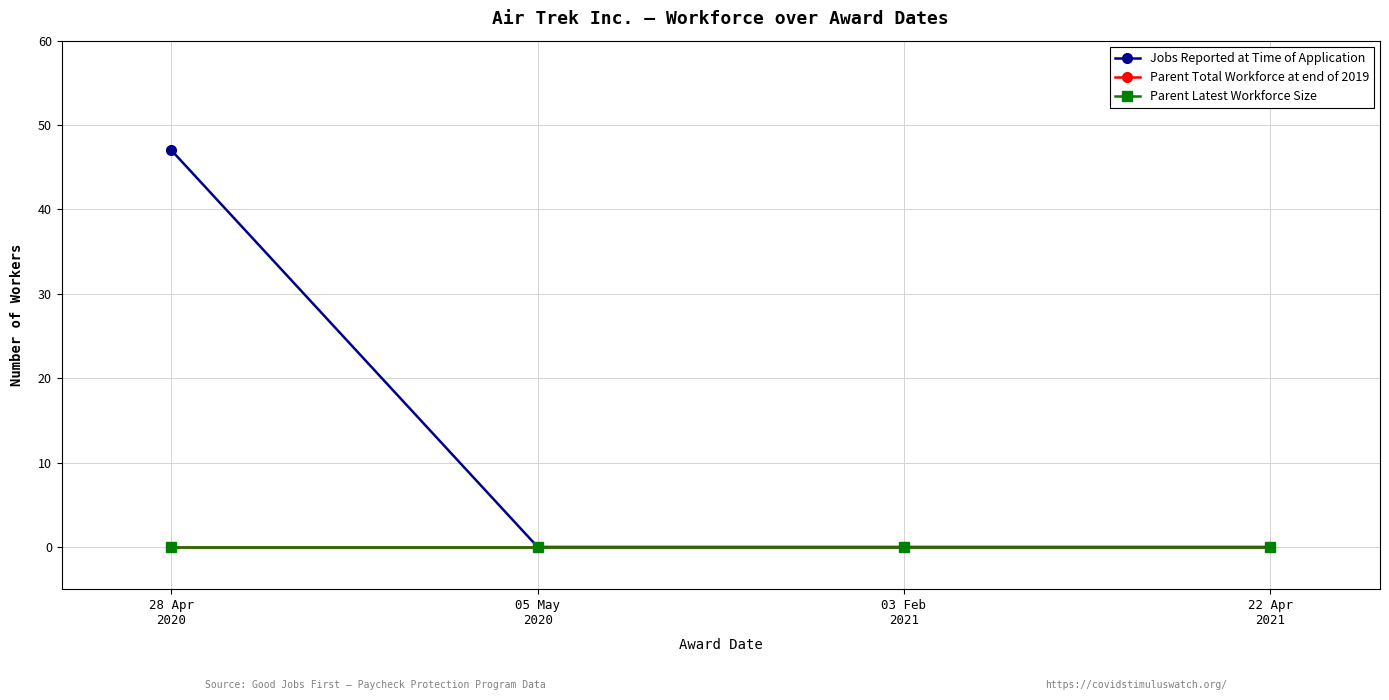

Which series has the largest total across all categories?

Jobs Reported at Time of Application